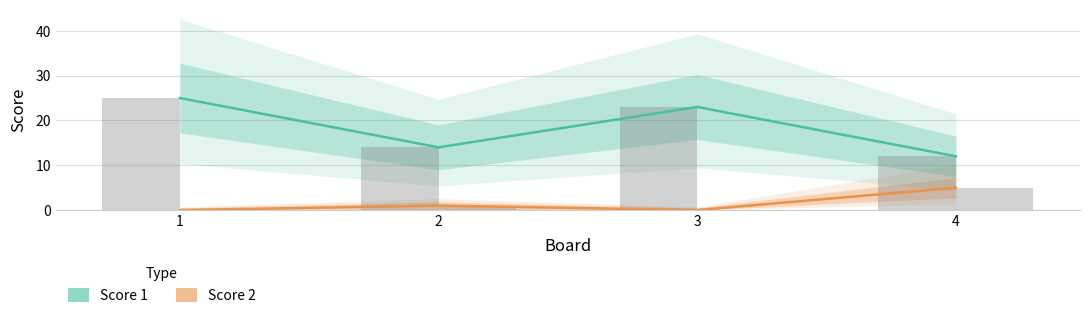

List the series in order of their overall mean, lowest first.

Score 2, Score 1